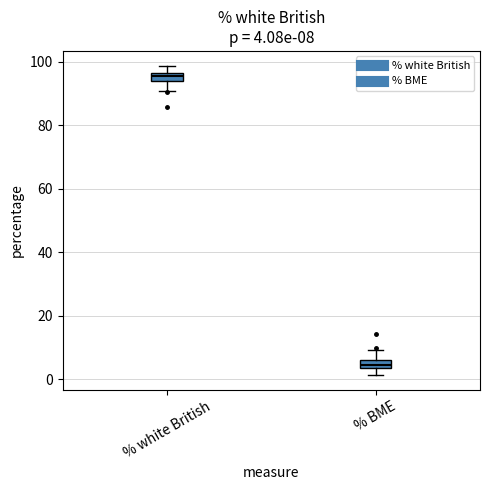

Which box has the lowest median line?

% BME